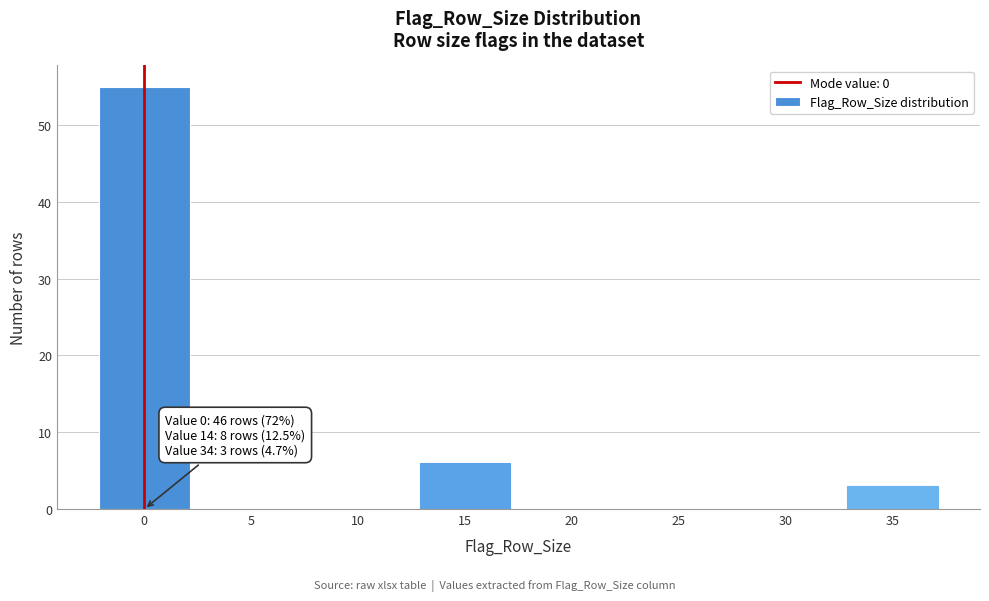

Which range on the x-axis has the tallest bar?

-2.5 to 2.5